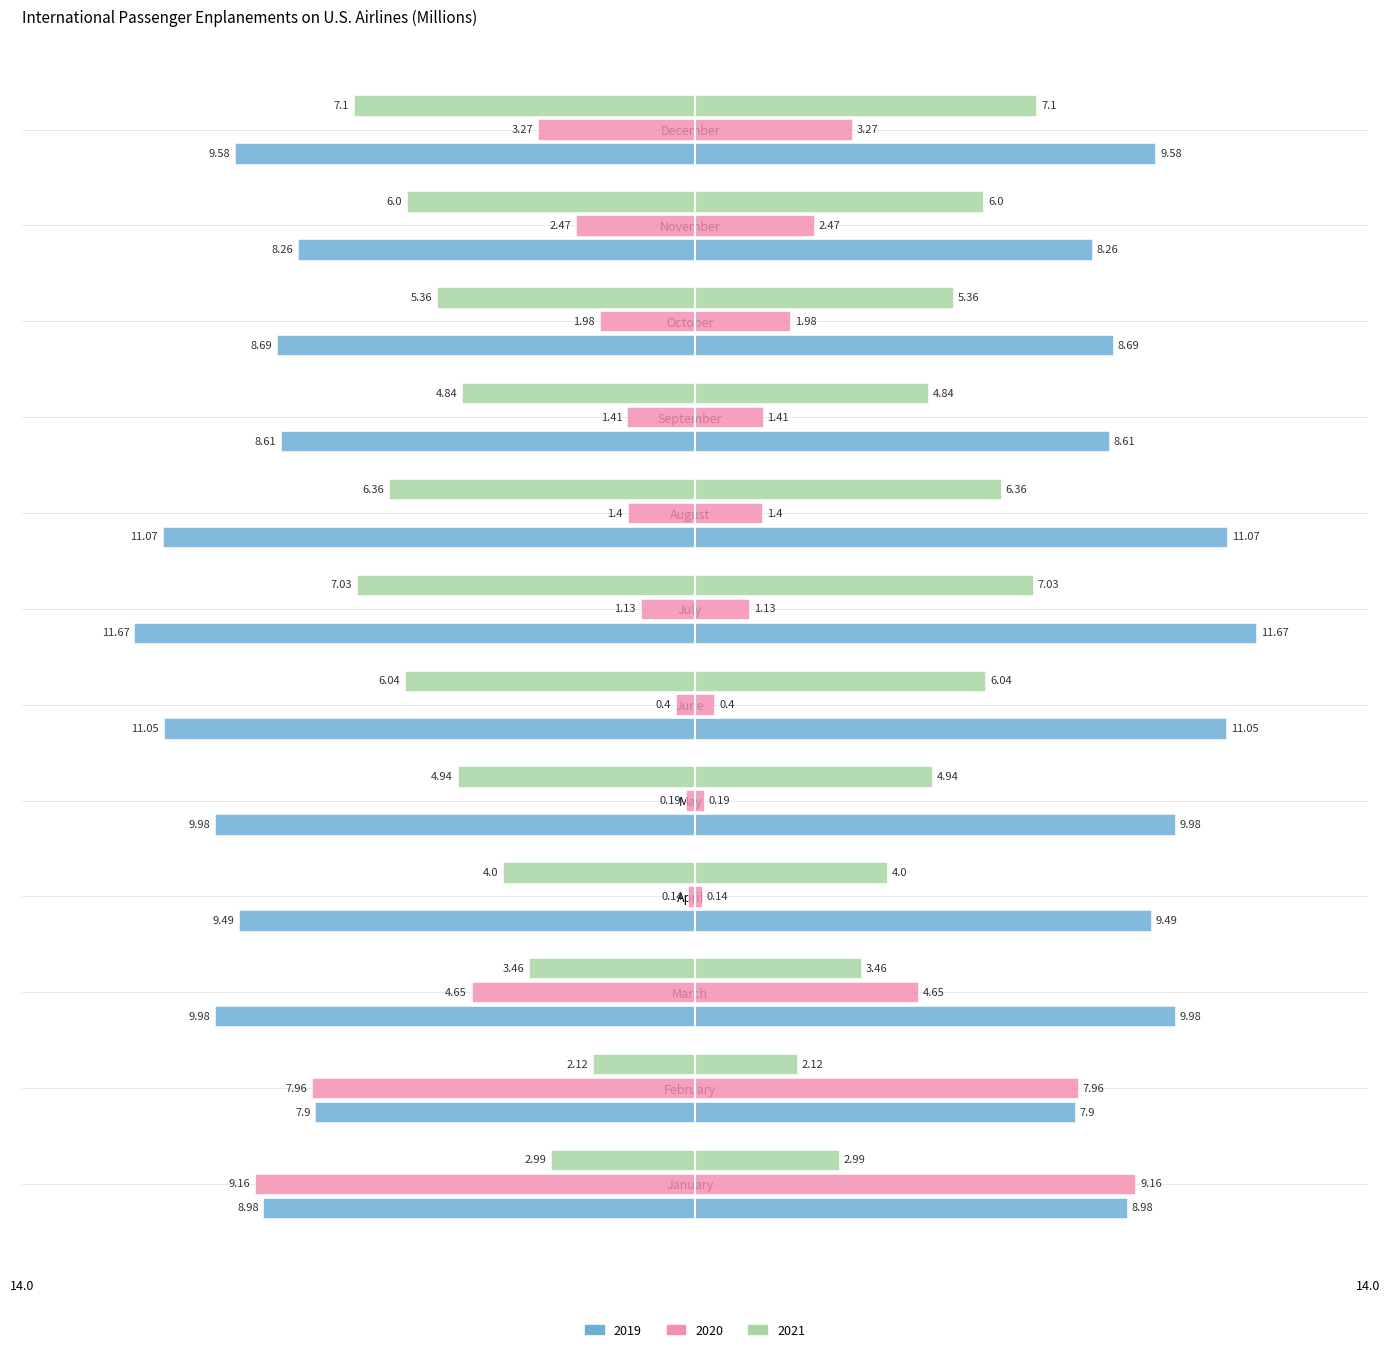

Between March and December, which is larger?

March